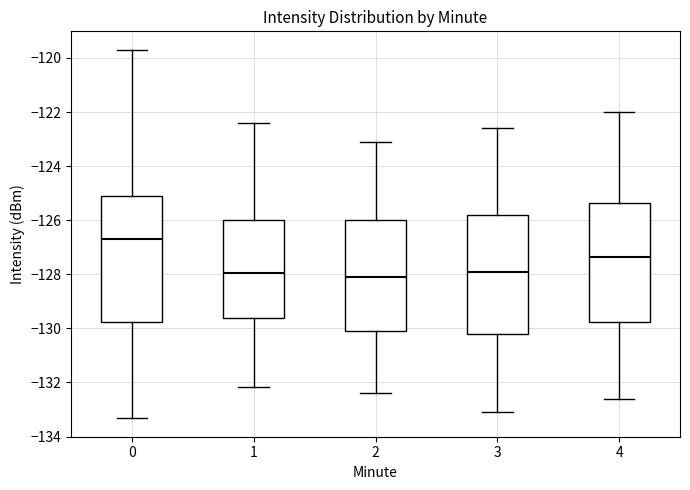

Which box is the tallest, from its lower edge to its upper edge?

0